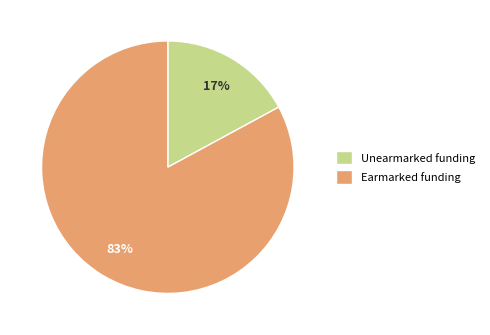

To the nearest percent, what portion does Unearmarked funding represent?

17%